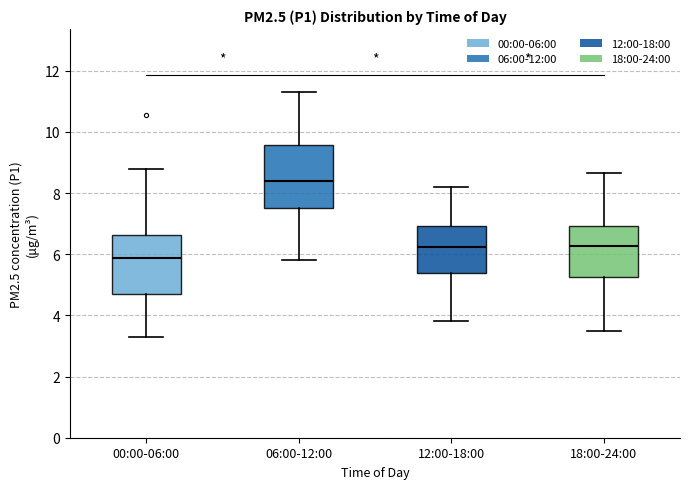

Reading left to right, transcribe this box plot: for each box, give where its median line is, the range the box spans, and where its two whiskers end, as read against the y-axis. The values are not printed on the chart, so give them approximately, as read against the axis.

00:00-06:00: median 5.8, box 4.6 to 6.6, whiskers 3.2 to 8.8
06:00-12:00: median 8.4, box 7.6 to 9.6, whiskers 5.8 to 11.4
12:00-18:00: median 6.2, box 5.4 to 7.0, whiskers 3.8 to 8.2
18:00-24:00: median 6.2, box 5.2 to 7.0, whiskers 3.6 to 8.6